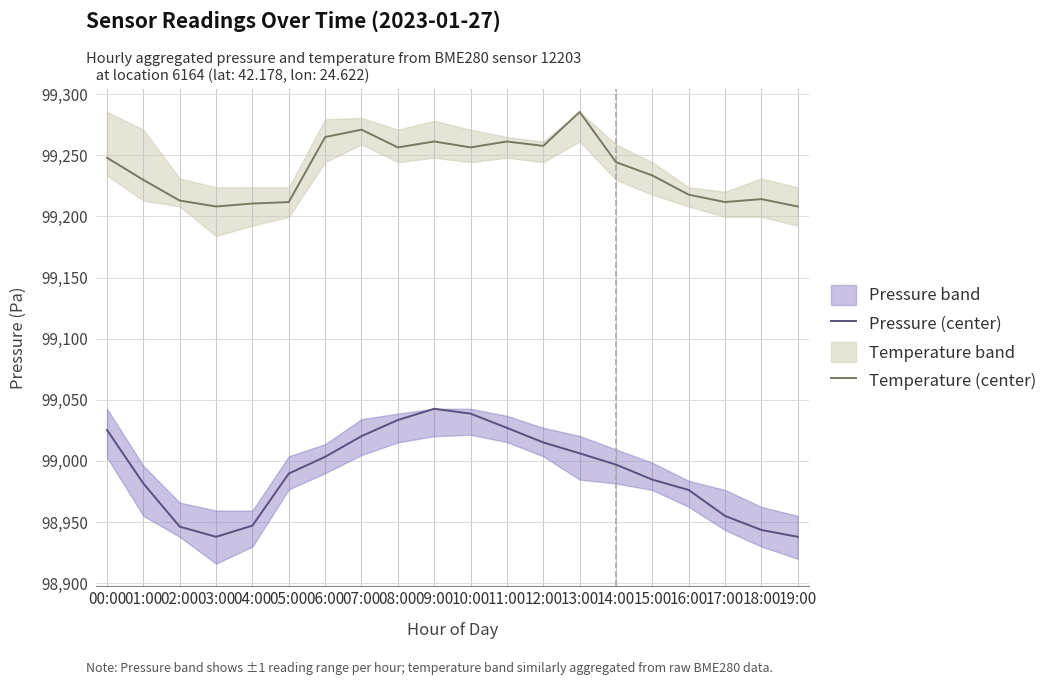

Between 01:00 and 04:00, which is larger?

01:00